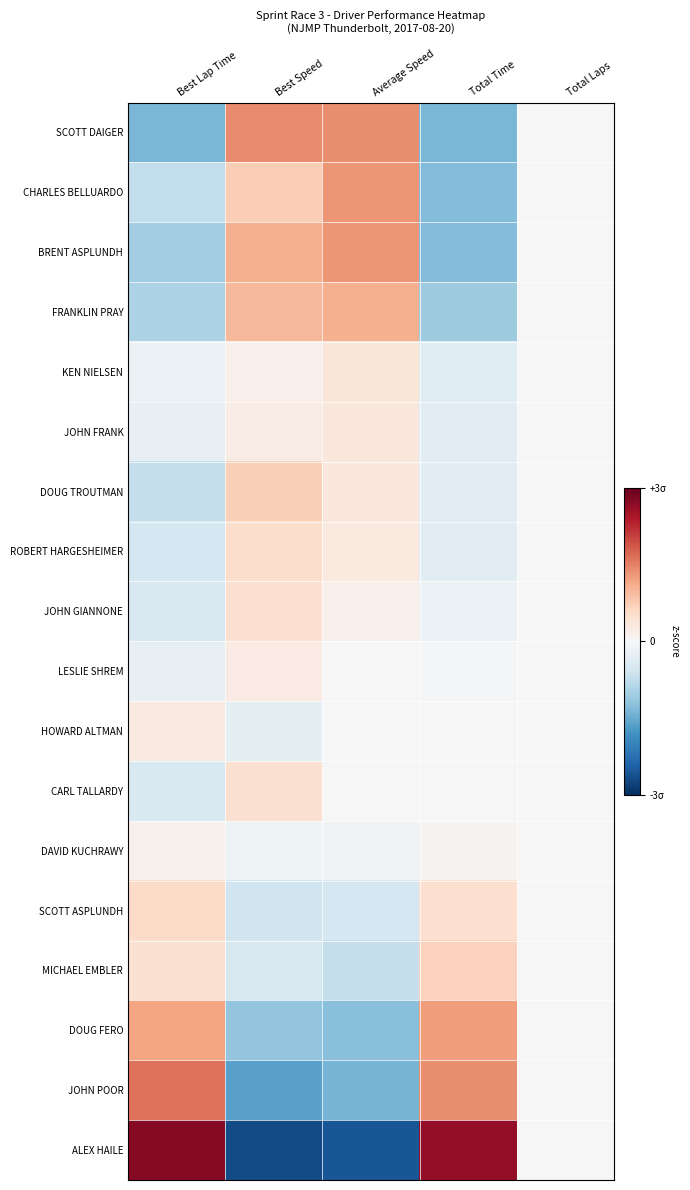

Reading right to left, transcribe all the data shown in this chart.

SCOTT DAIGER: Total Laps=0.0	Total Time=-1.4	Average Speed=1.4	Best Speed=1.4	Best Lap Time=-1.4
CHARLES BELLUARDO: Total Laps=0.0	Total Time=-1.3	Average Speed=1.3	Best Speed=0.7	Best Lap Time=-0.7
BRENT ASPLUNDH: Total Laps=0.0	Total Time=-1.3	Average Speed=1.3	Best Speed=1.1	Best Lap Time=-1.0
FRANKLIN PRAY: Total Laps=0.0	Total Time=-1.1	Average Speed=1.1	Best Speed=1.0	Best Lap Time=-1.0
KEN NIELSEN: Total Laps=0.0	Total Time=-0.4	Average Speed=0.4	Best Speed=0.2	Best Lap Time=-0.2
JOHN FRANK: Total Laps=0.0	Total Time=-0.3	Average Speed=0.3	Best Speed=0.2	Best Lap Time=-0.2
DOUG TROUTMAN: Total Laps=0.0	Total Time=-0.3	Average Speed=0.3	Best Speed=0.7	Best Lap Time=-0.7
ROBERT HARGESHEIMER: Total Laps=0.0	Total Time=-0.3	Average Speed=0.3	Best Speed=0.5	Best Lap Time=-0.5
JOHN GIANNONE: Total Laps=0.0	Total Time=-0.2	Average Speed=0.2	Best Speed=0.5	Best Lap Time=-0.5
LESLIE SHREM: Total Laps=0.0	Total Time=-0.0	Average Speed=0.0	Best Speed=0.2	Best Lap Time=-0.2
HOWARD ALTMAN: Total Laps=0.0	Total Time=-0.0	Average Speed=-0.0	Best Speed=-0.3	Best Lap Time=0.3
CARL TALLARDY: Total Laps=0.0	Total Time=-0.0	Average Speed=-0.0	Best Speed=0.4	Best Lap Time=-0.5
DAVID KUCHRAWY: Total Laps=0.0	Total Time=0.1	Average Speed=-0.1	Best Speed=-0.2	Best Lap Time=0.1
SCOTT ASPLUNDH: Total Laps=0.0	Total Time=0.5	Average Speed=-0.5	Best Speed=-0.6	Best Lap Time=0.6
MICHAEL EMBLER: Total Laps=0.0	Total Time=0.7	Average Speed=-0.7	Best Speed=-0.5	Best Lap Time=0.4
DOUG FERO: Total Laps=0.0	Total Time=1.2	Average Speed=-1.3	Best Speed=-1.2	Best Lap Time=1.2
JOHN POOR: Total Laps=0.0	Total Time=1.4	Average Speed=-1.4	Best Speed=-1.6	Best Lap Time=1.6
ALEX HAILE: Total Laps=0.0	Total Time=2.6	Average Speed=-2.6	Best Speed=-2.7	Best Lap Time=2.7